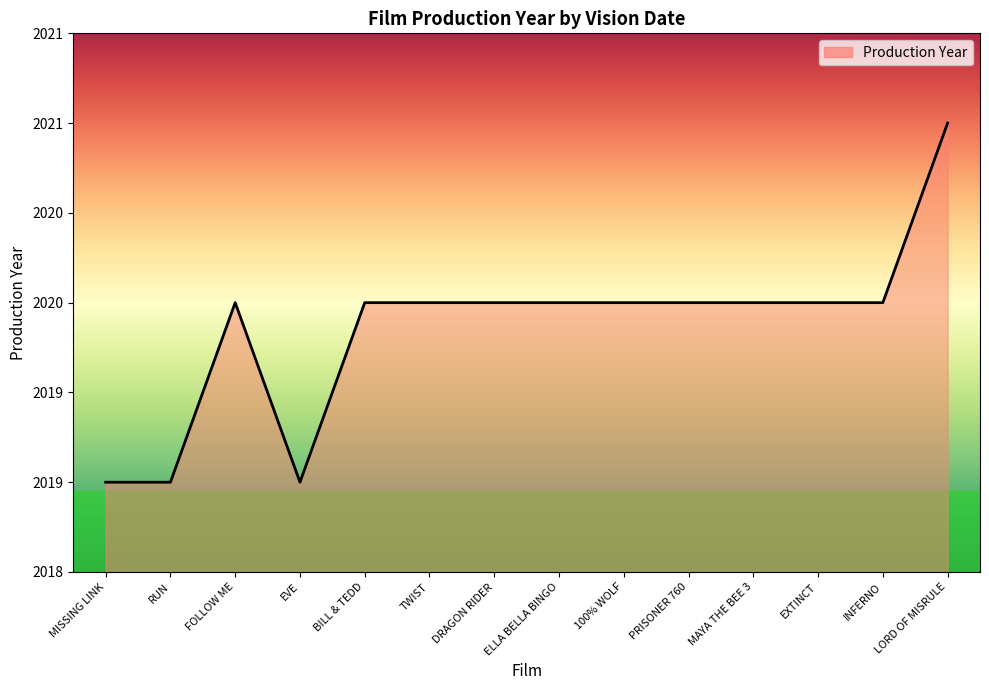

At which category does the data reach its first local valley?

EVE